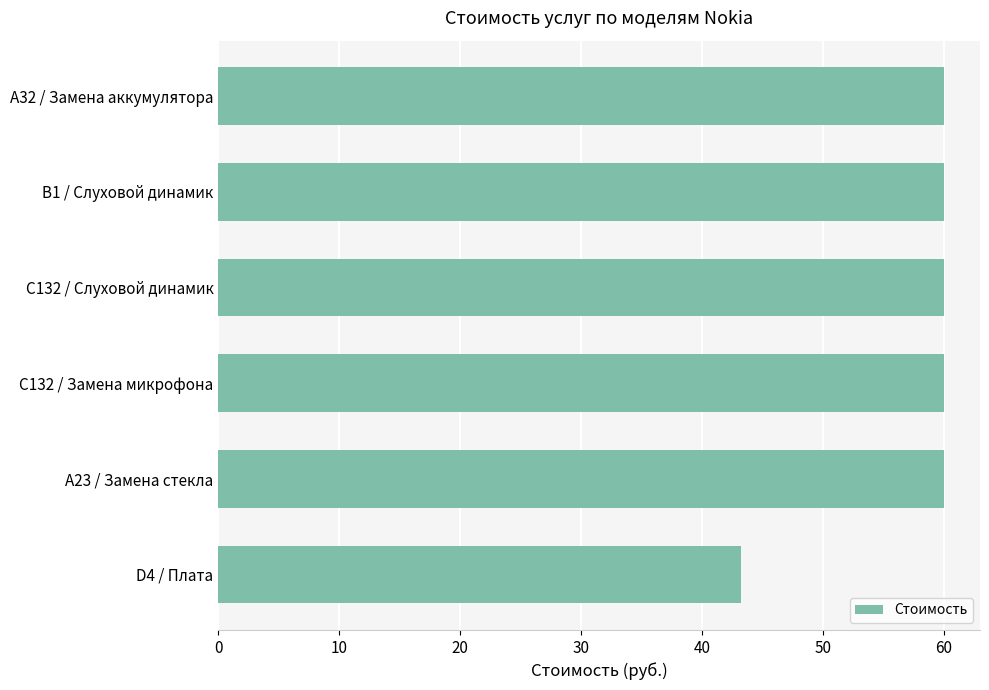

The chart shows a value of 97.6 at A32 / Замена аккумулятора. True or false?

False